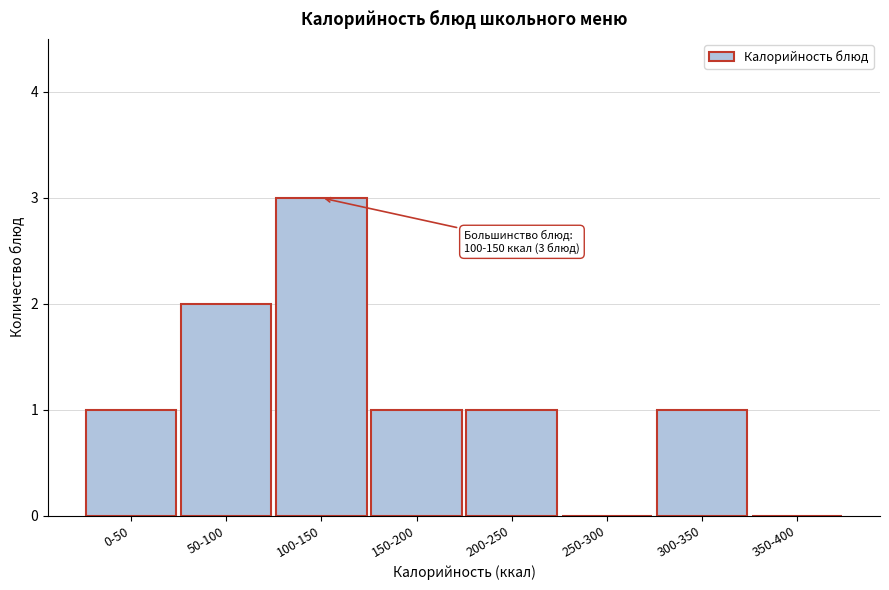

Reading left to right, extract all data points from this chart.

0-50=1	50-100=2	100-150=3	150-200=1	200-250=1	250-300=0	300-350=1	350-400=0